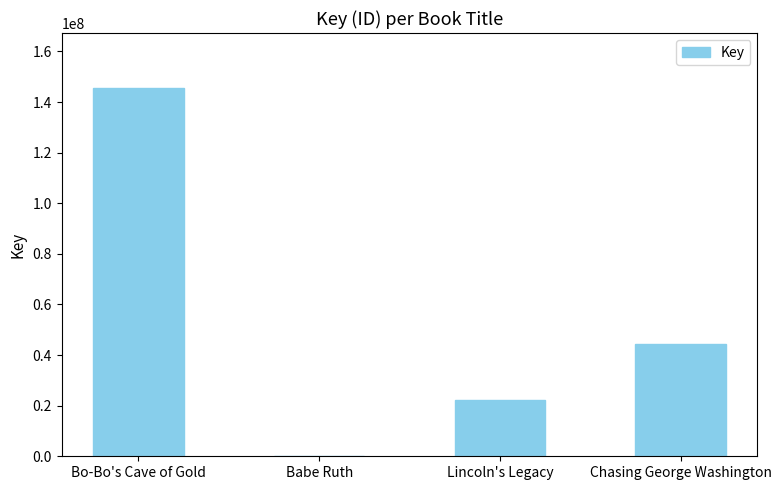

Approximately how many times larger is the value at Chasing George Washington compared to Lincoln's Legacy?

2.0